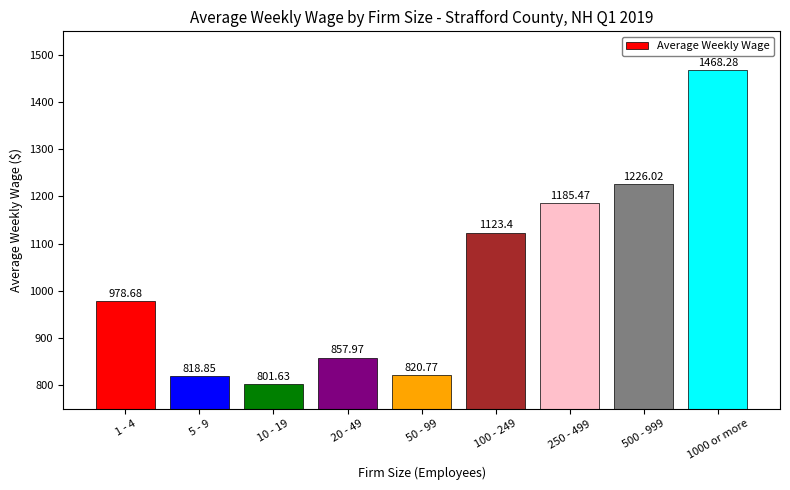

Reading right to left, list all the values displayed in this chart.

1000 or more=1468.3	500 - 999=1226.0	250 - 499=1185.5	100 - 249=1123.4	50 - 99=820.8	20 - 49=858.0	10 - 19=801.6	5 - 9=818.9	1 - 4=978.7